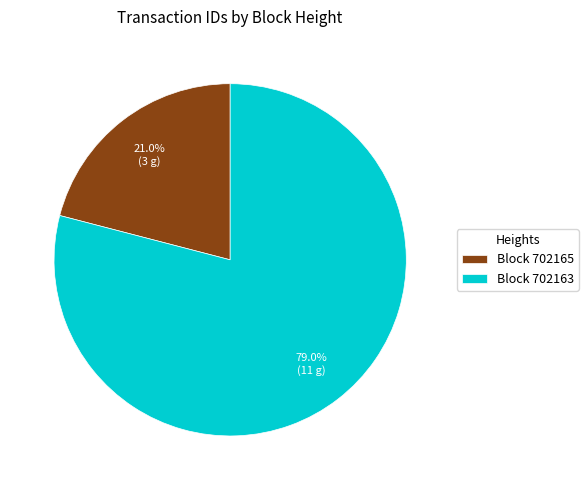

What percentage is NOT represented by Block 702165?

79.0%